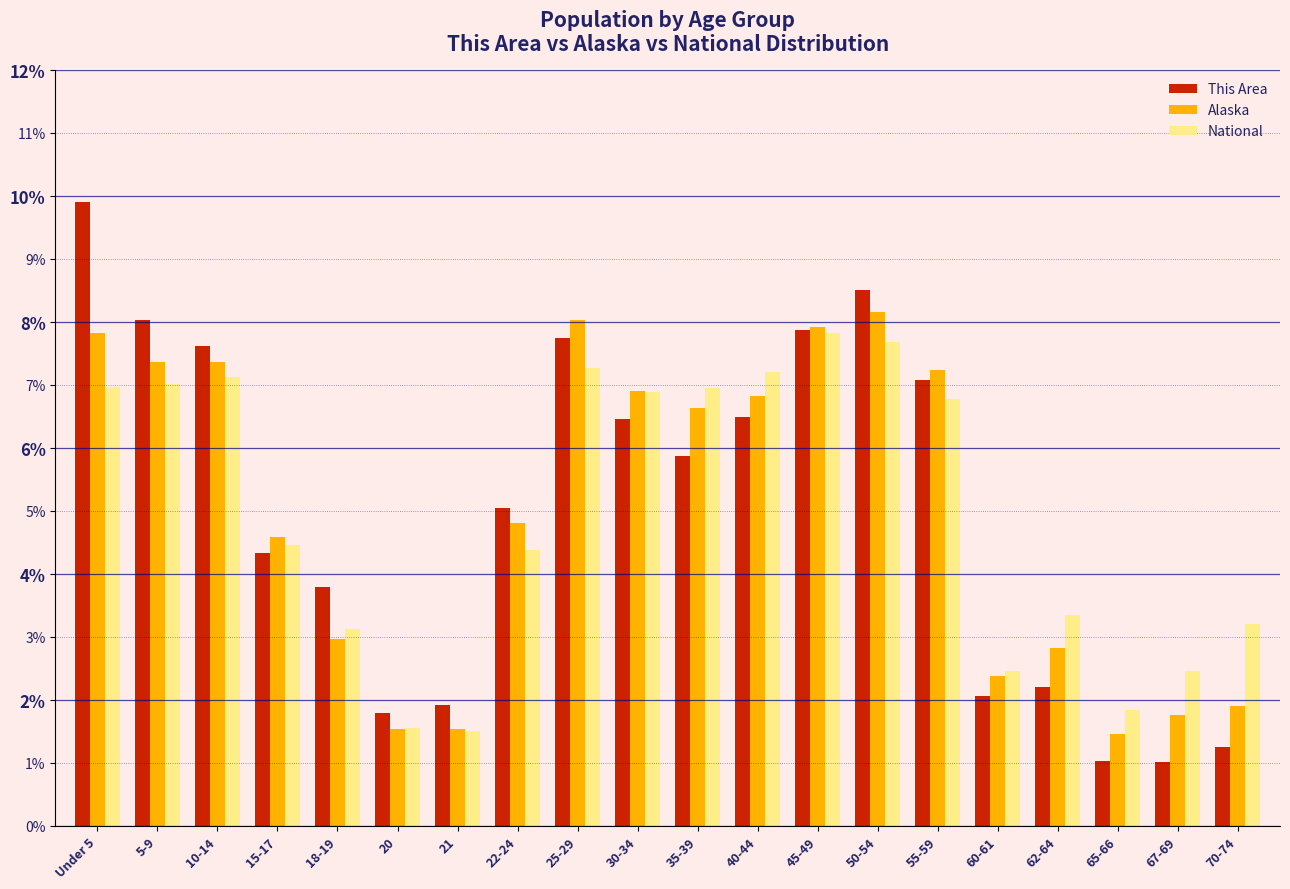

The value of This Area at 18-19 is 1.1. True or false?

False